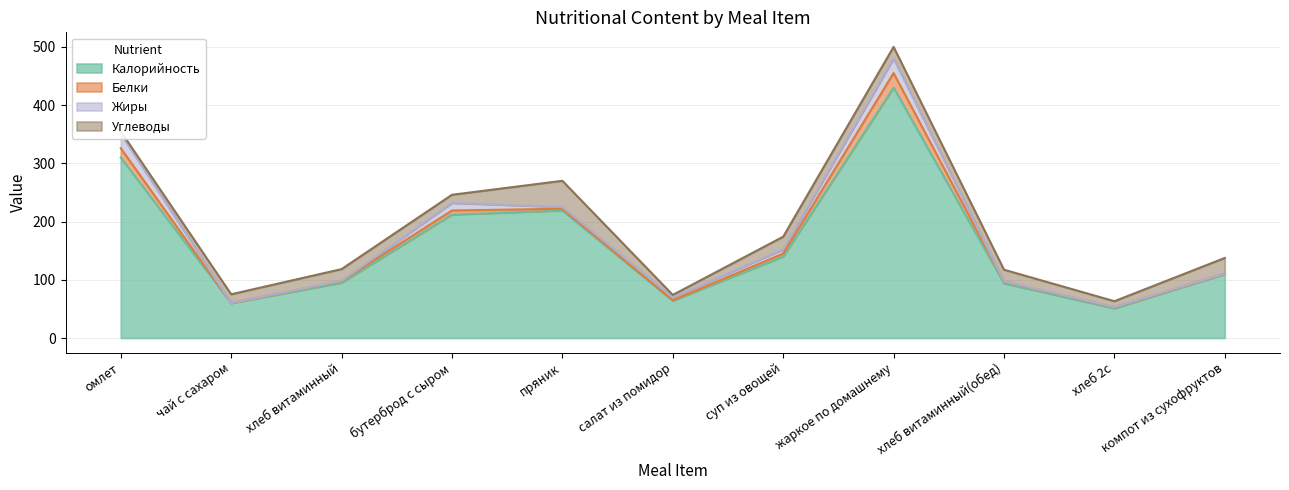

Reading right to left, what are all the values shown in this chart?

Калорийность: 110.0	51.0	94.0	430.0	140.0	64.0	219.0	212.0	95.0	60.0	310.0
Белки: 0.5	1.9	3.0	25.0	5.0	1.0	3.0	7.0	3.0	0.1	16.0
Жиры: 0.0	0.3	0.3	25.0	7.0	5.0	3.0	13.0	0.3	0.0	25.0
Углеводы: 27.0	10.0	20.0	20.0	22.0	4.0	45.0	14.0	20.0	15.0	4.0